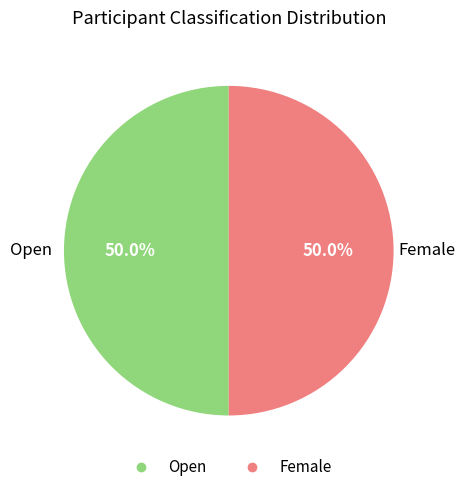

How many segments does this pie chart have?

2